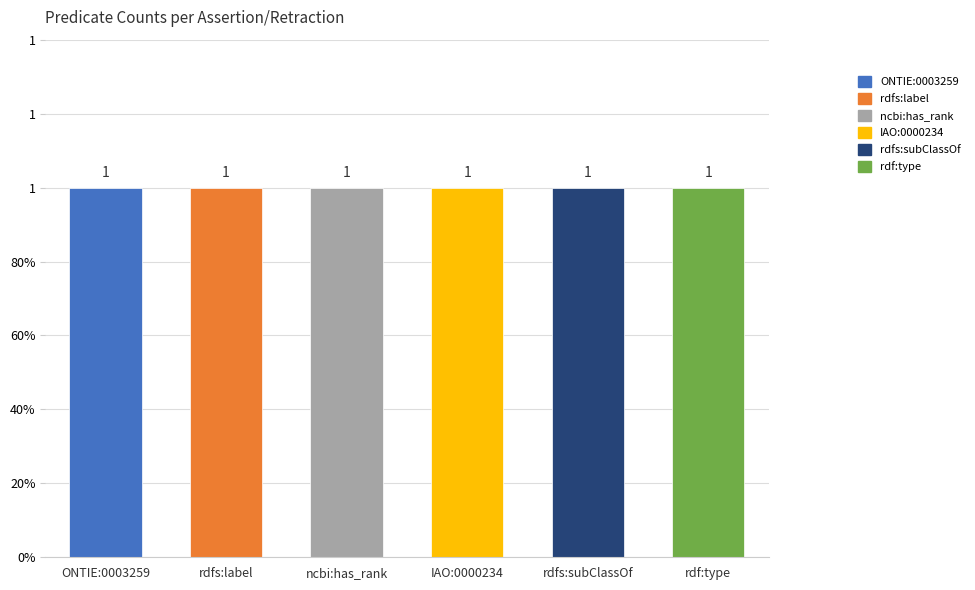

Which category has the highest value across all series?

ONTIE:0003259